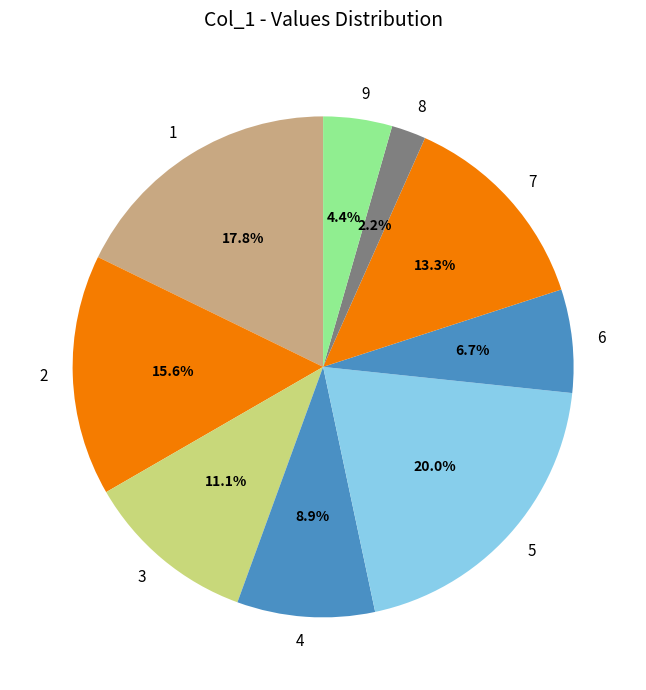

Is the sum of 9 and 2 greater than half?

No